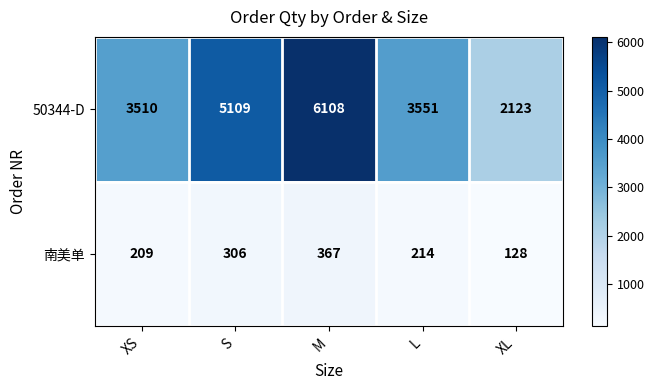

Where does the 南美单 series first go above 214?

S